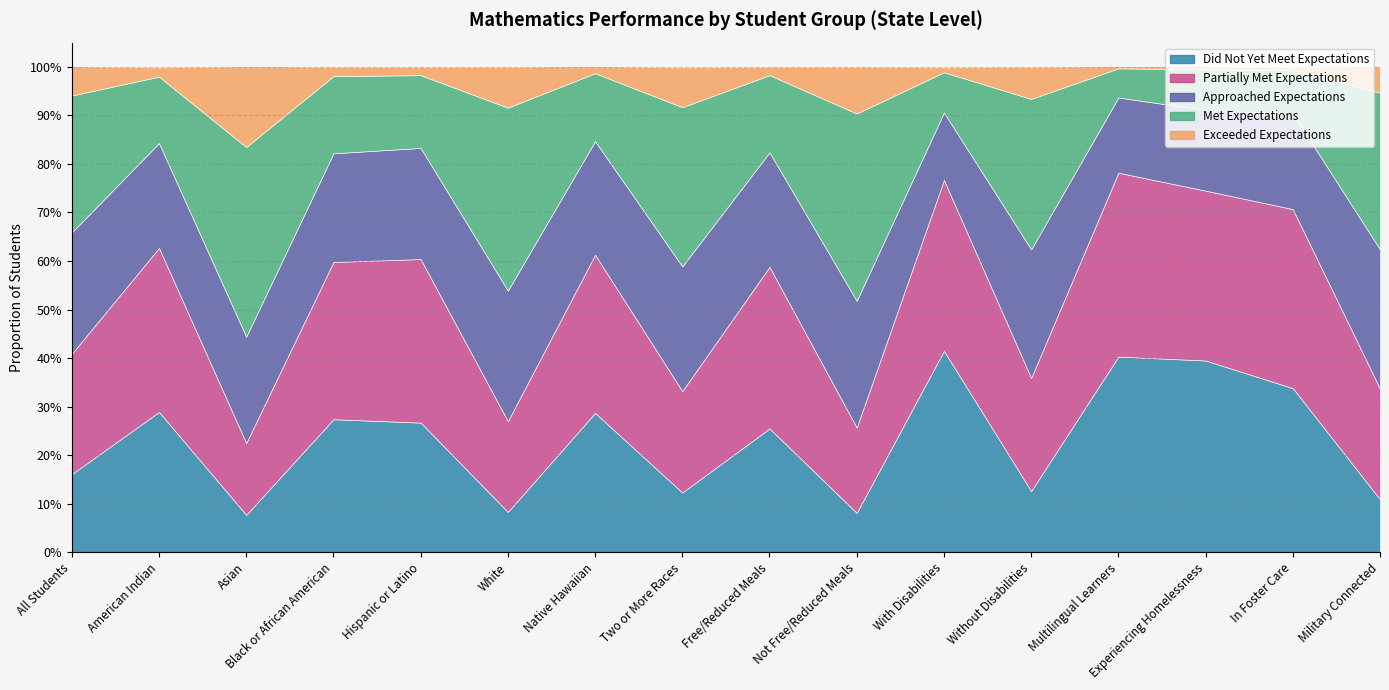

How many times do Partially Met Expectations and Exceeded Expectations cross each other?

2